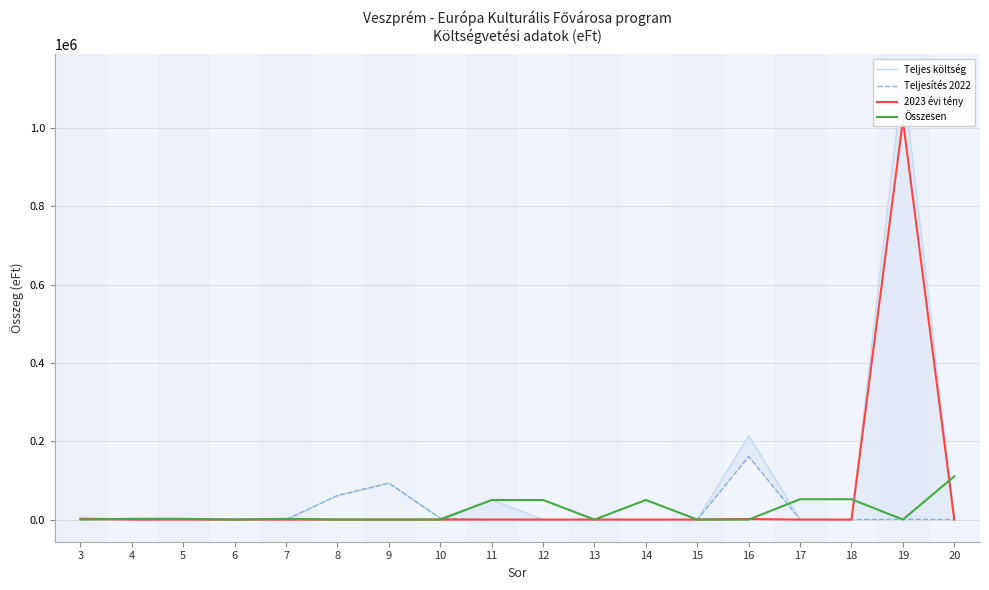

True or false: Teljes költség and 2023 évi tény cross at least once.

False